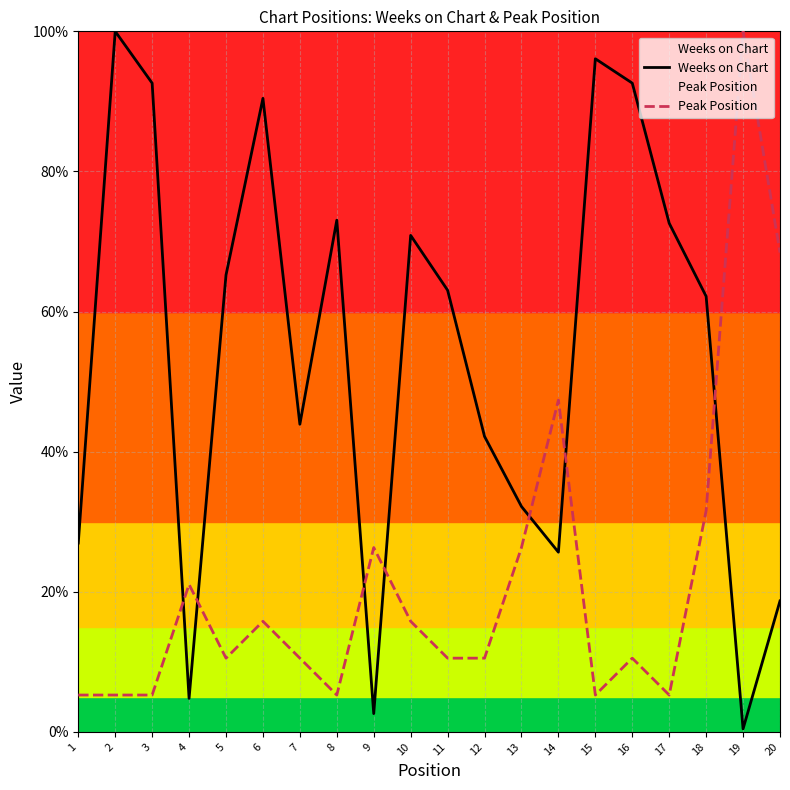

What is the sum of the Peak Position values at 12 and 5?

21.1